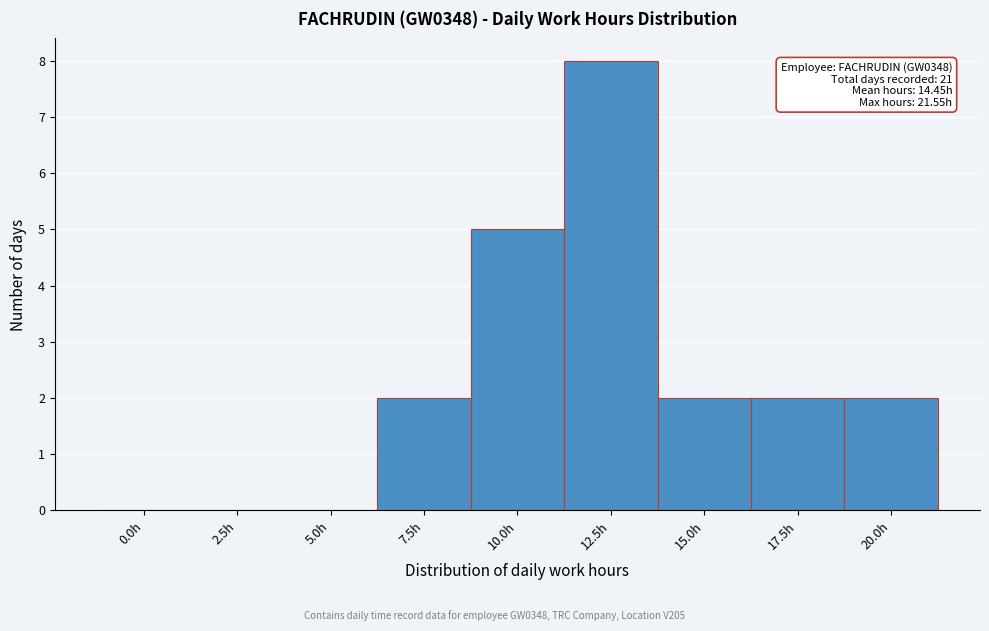

Reading left to right, what are all the values shown in this chart?

0.0h=0	2.5h=0	5.0h=0	7.5h=2	10.0h=5	12.5h=8	15.0h=2	17.5h=2	20.0h=2